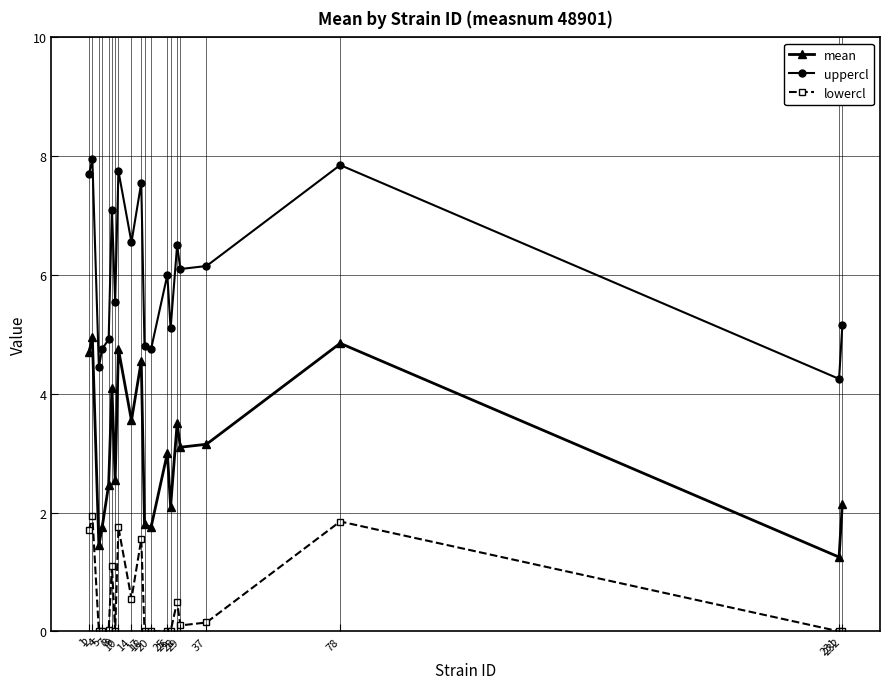

Is the value of uppercl at 5 greater than the value of lowercl at 10?

Yes